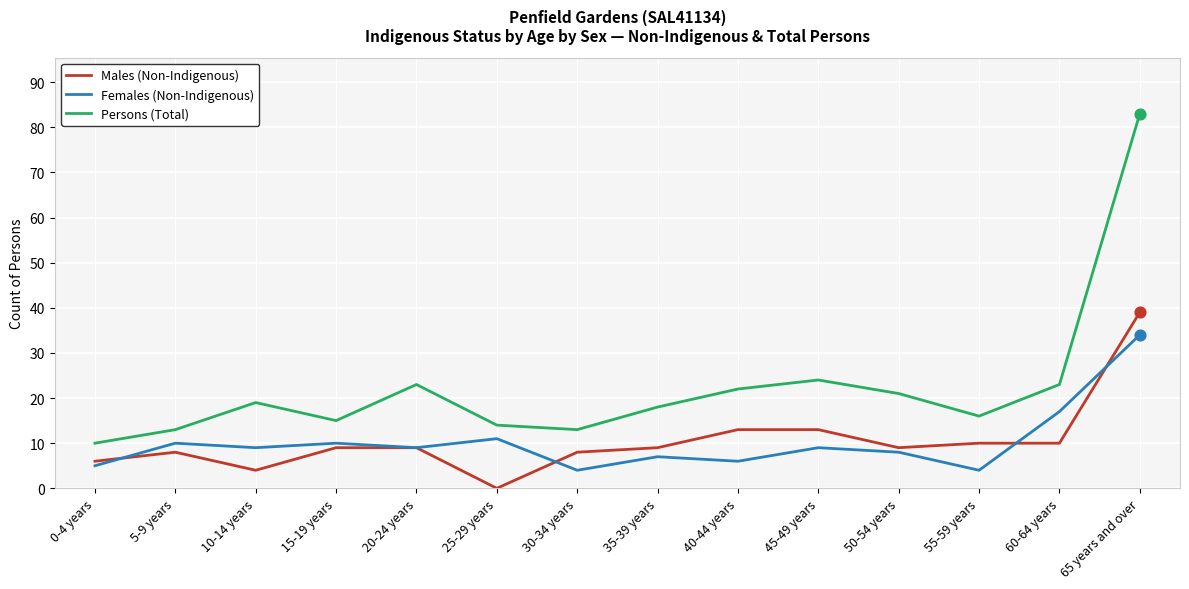

Which series has the largest total across all categories?

Persons (Total)